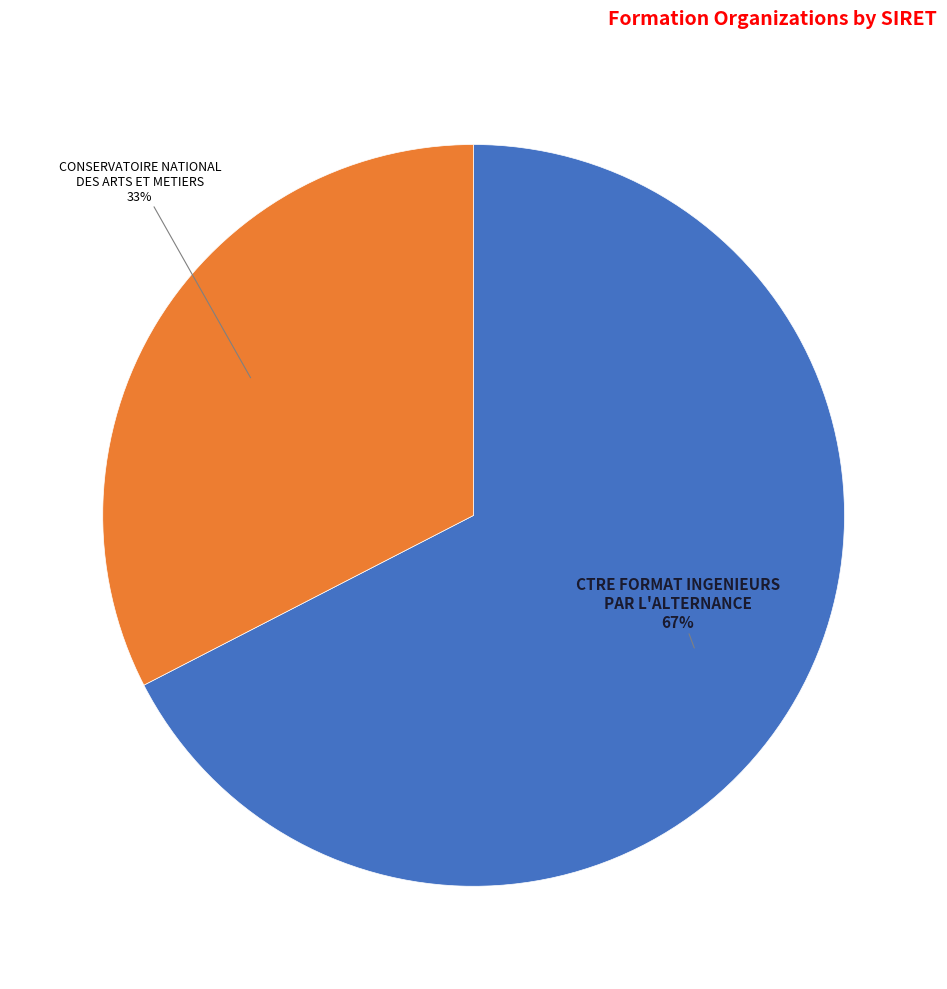

True or false: CONSERVATOIRE NATIONAL DES ARTS ET METIERS accounts for 38% of the total.

False